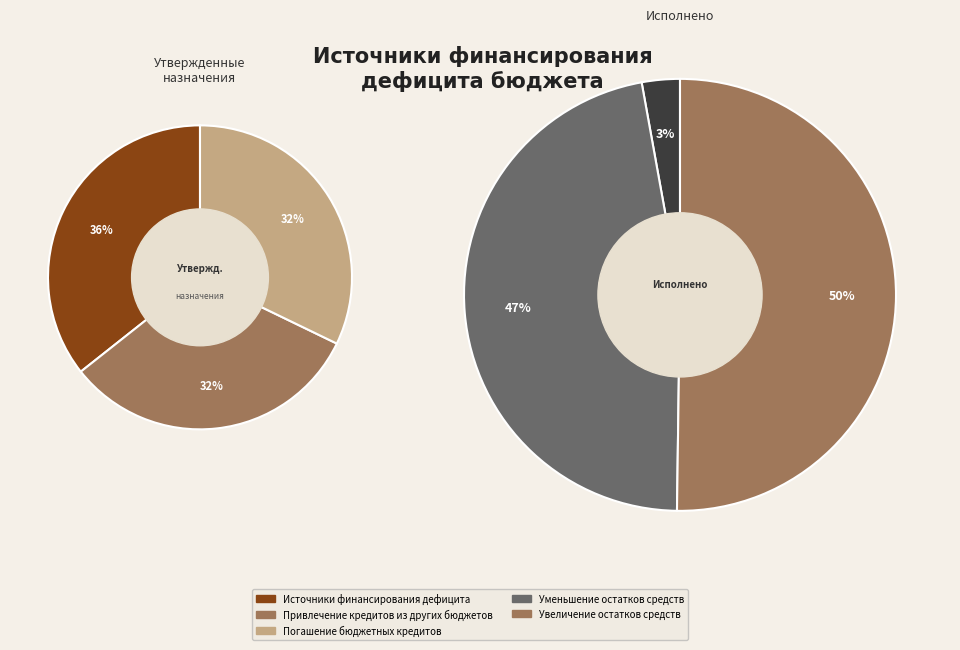

What is the ratio of the value at Привлечение кредитов из других бюджетов to the value at Источники финансирования дефицита?

0.9